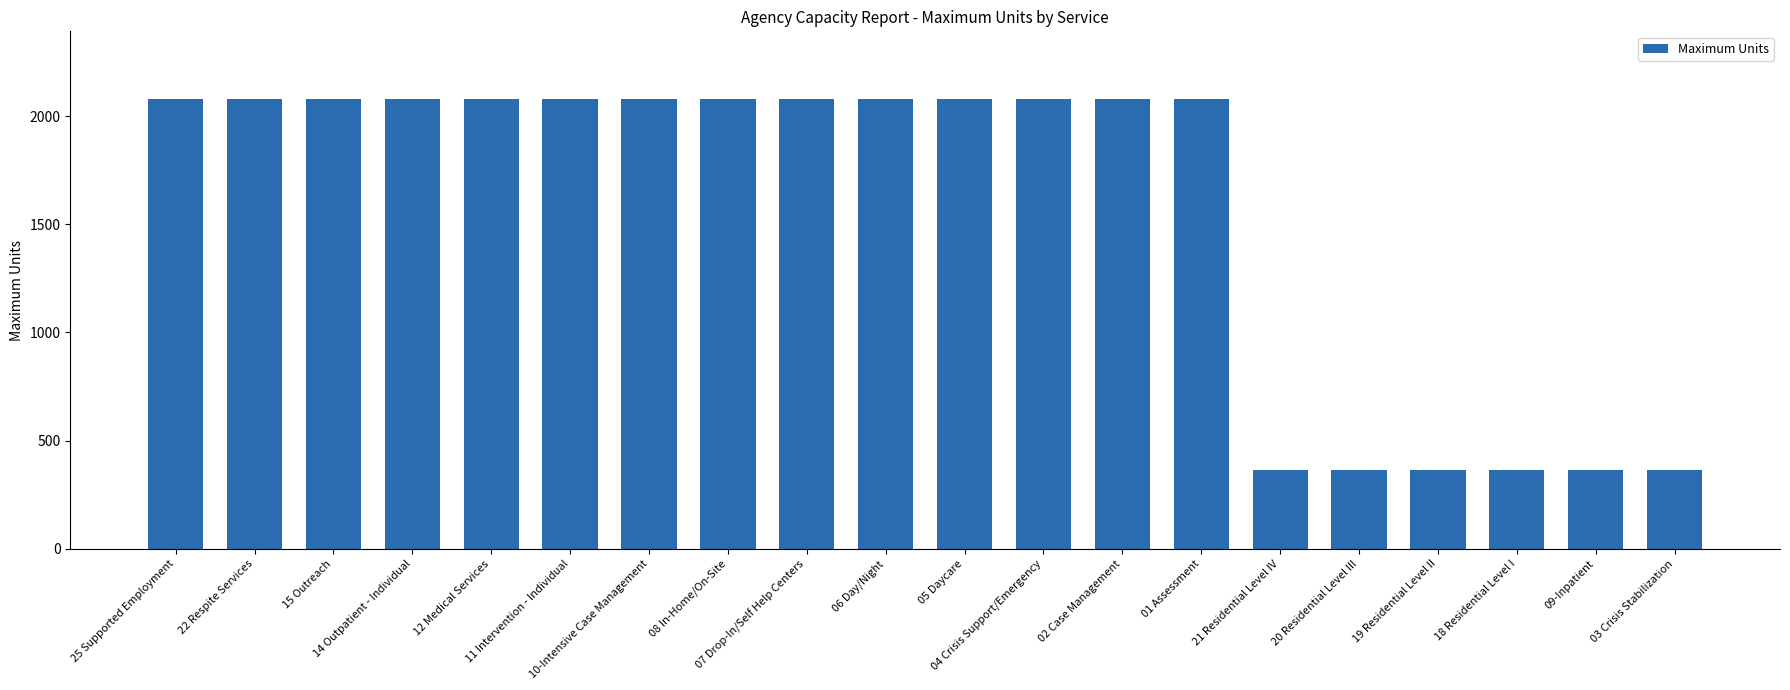

True or false: the data shows 365 at 19 Residential Level II.

True